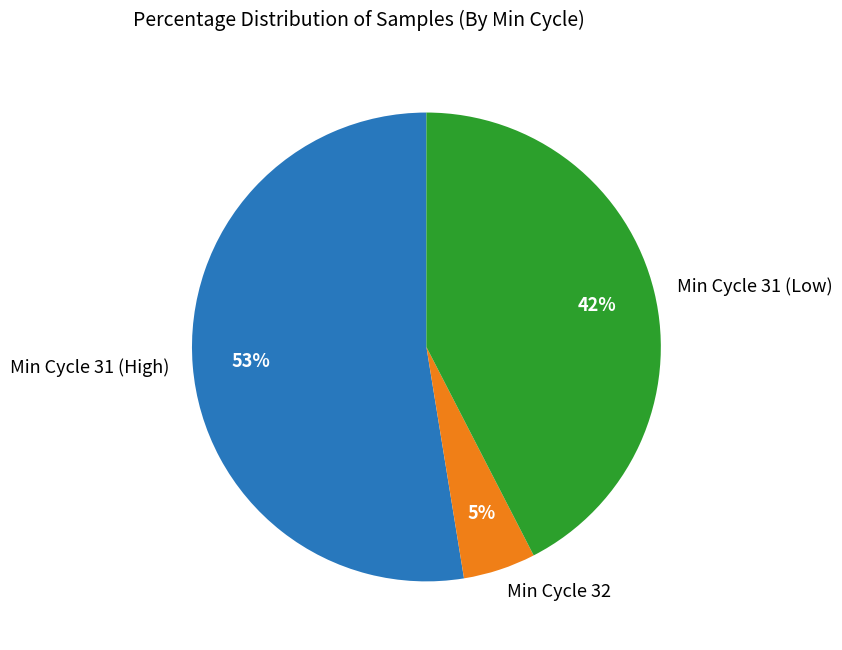

The Min Cycle 32 slice represents 5% of the pie. True or false?

True